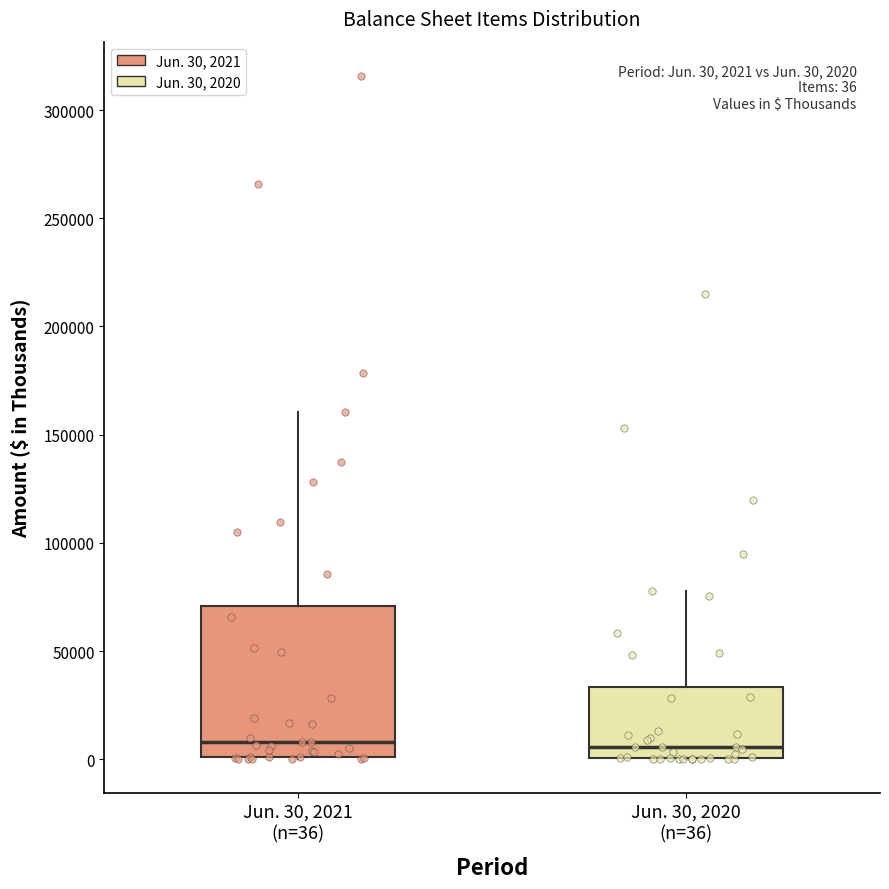

Comparing the boxes themselves (not the whiskers), which one is the tallest?

Jun. 30, 2021 (n=36)